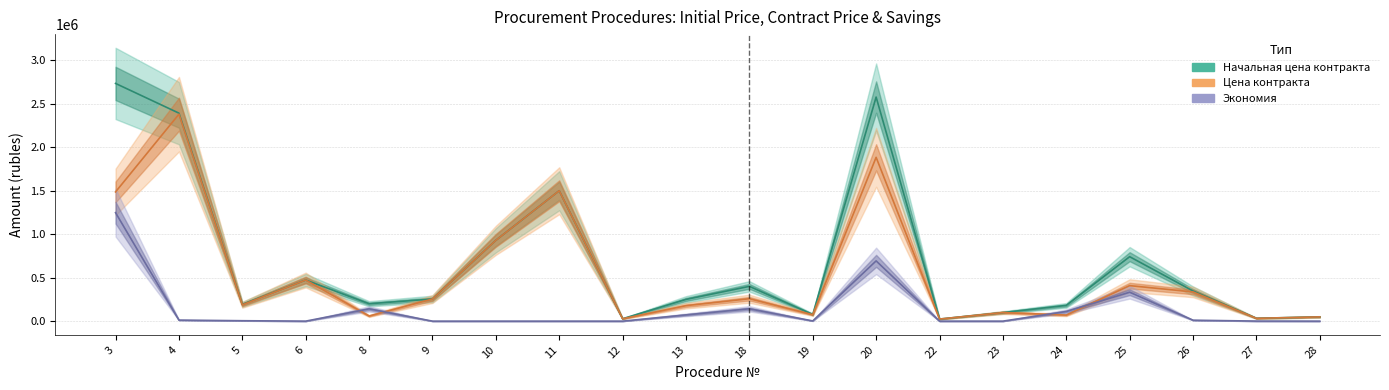

Is it true that Цена контракта equals 59000.0 at 8?

True